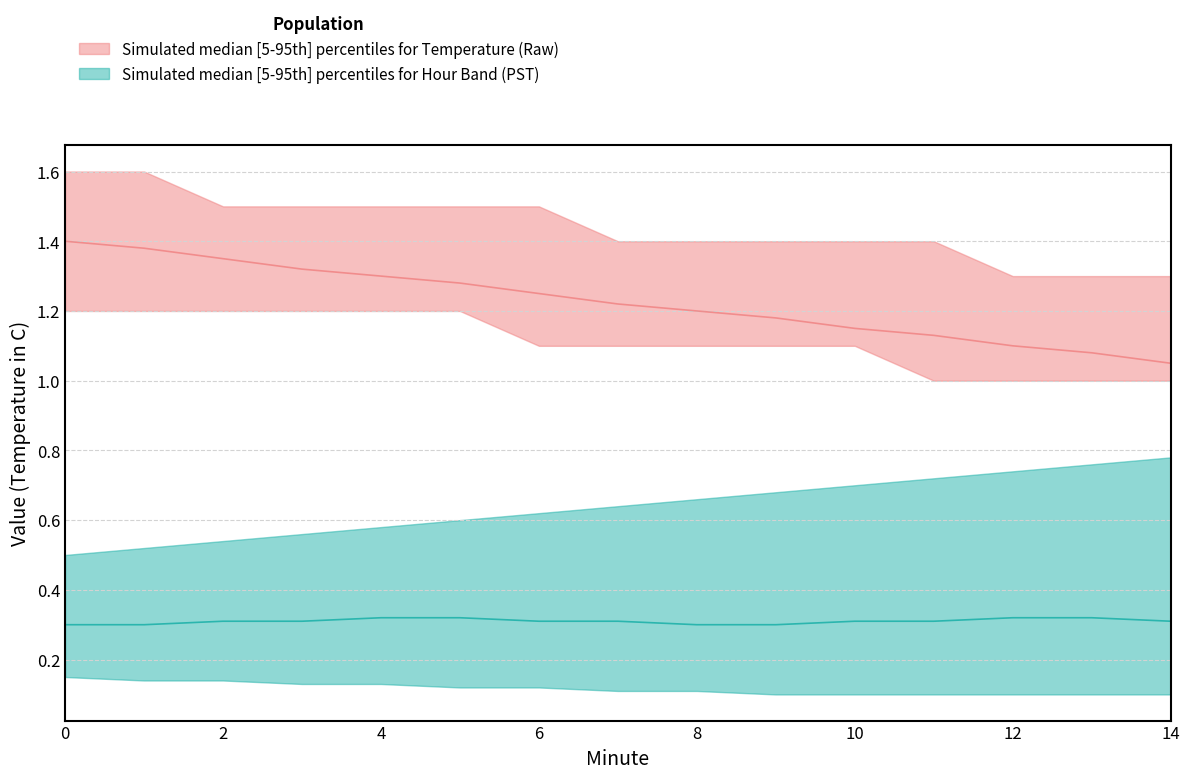

Reading right to left, list all the values displayed in this chart.

Temperature upper: 1.3	1.3	1.3	1.4	1.4	1.4	1.4	1.4	1.5	1.5	1.5	1.5	1.5	1.6	1.6
Temperature median: 1.1	1.1	1.1	1.1	1.1	1.2	1.2	1.2	1.2	1.3	1.3	1.3	1.4	1.4	1.4
Temperature lower: 1.0	1.0	1.0	1.0	1.1	1.1	1.1	1.1	1.1	1.2	1.2	1.2	1.2	1.2	1.2
Hour upper: 0.8	0.8	0.7	0.7	0.7	0.7	0.7	0.6	0.6	0.6	0.6	0.6	0.5	0.5	0.5
Hour median: 0.3	0.3	0.3	0.3	0.3	0.3	0.3	0.3	0.3	0.3	0.3	0.3	0.3	0.3	0.3
Hour lower: 0.1	0.1	0.1	0.1	0.1	0.1	0.1	0.1	0.1	0.1	0.1	0.1	0.1	0.1	0.1